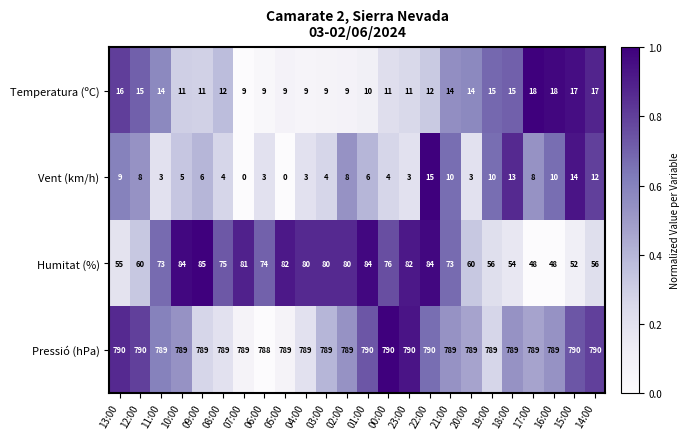

The value of Pressió (hPa) at 20:00 is 1339. True or false?

False